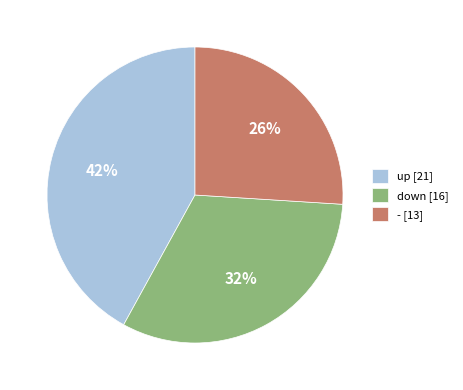

Rank the categories by value from lowest to highest.

-, down, up